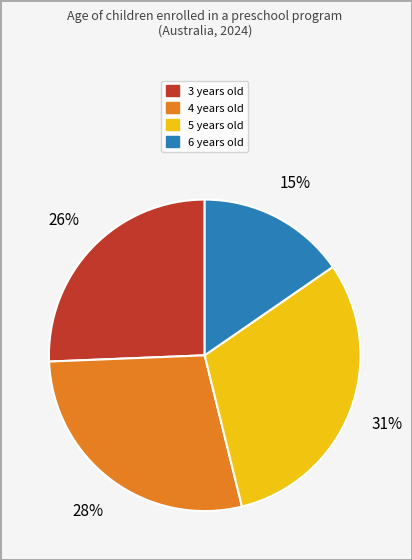

What is the ratio of the value at 3 years old to the value at 4 years old?

0.9